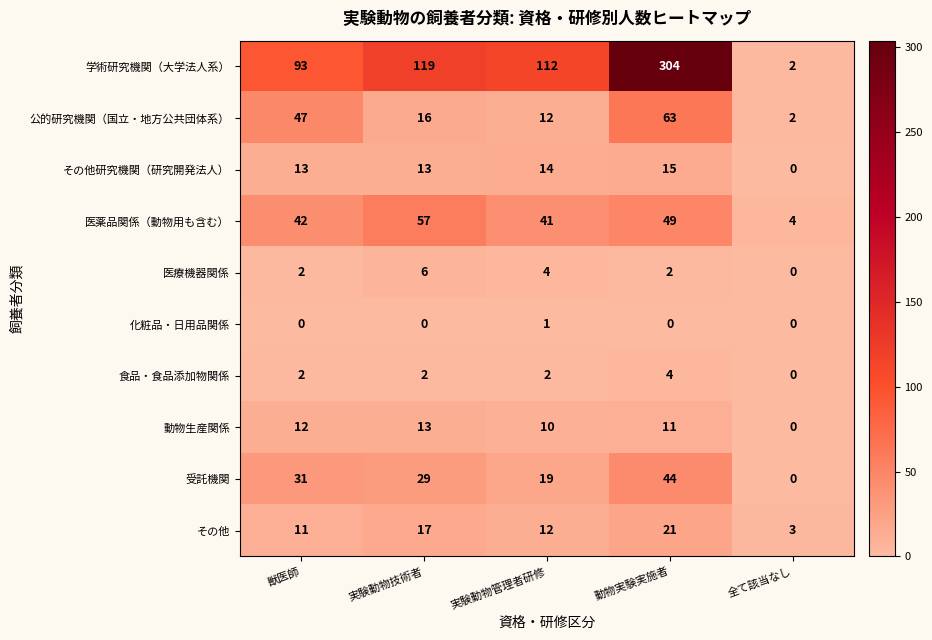

Which series has the widest spread of values?

学術研究機関（大学法人系）